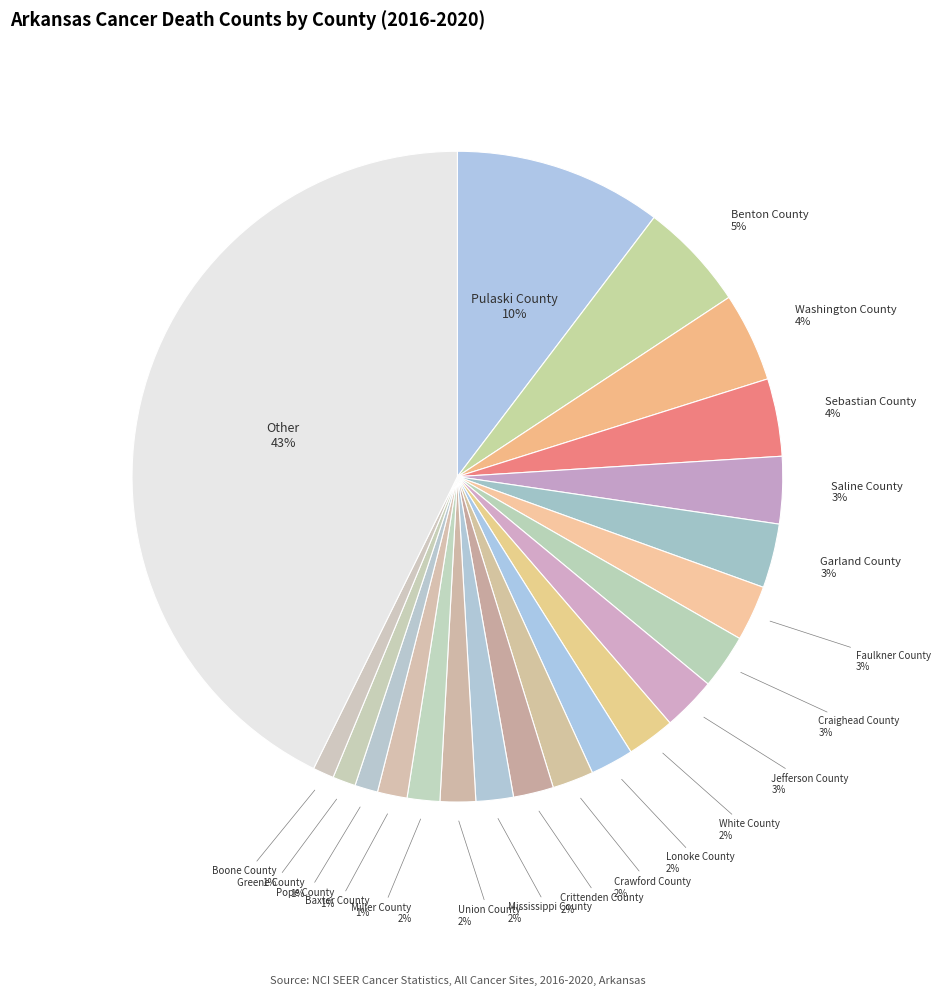

What percentage is the Pope County slice, to the nearest percent?

1%